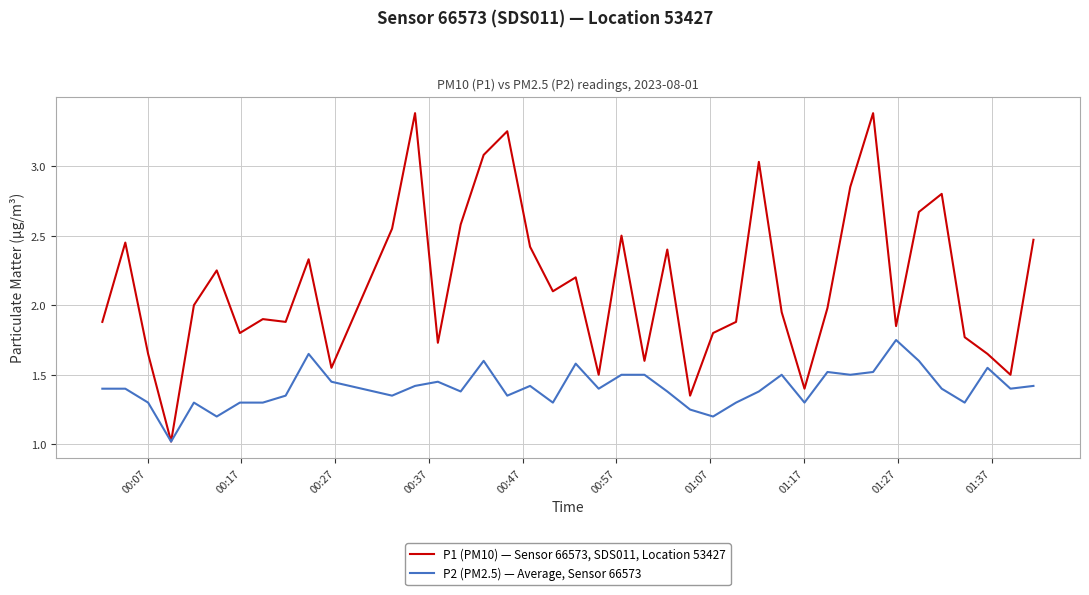

What is the sum of all P1 (PM10) — Sensor 66573, SDS011, Location 53427 values?

86.3